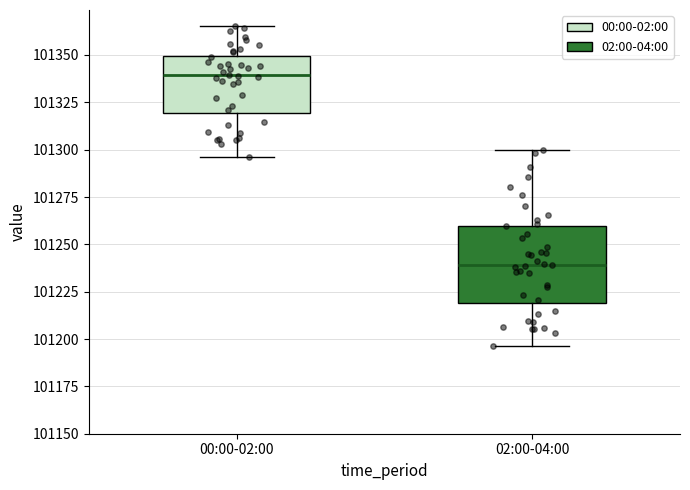

Where is the upper edge of the box for 00:00-02:00 on the y-axis? The values are not printed on the chart, so give them approximately, as read against the axis.

101350